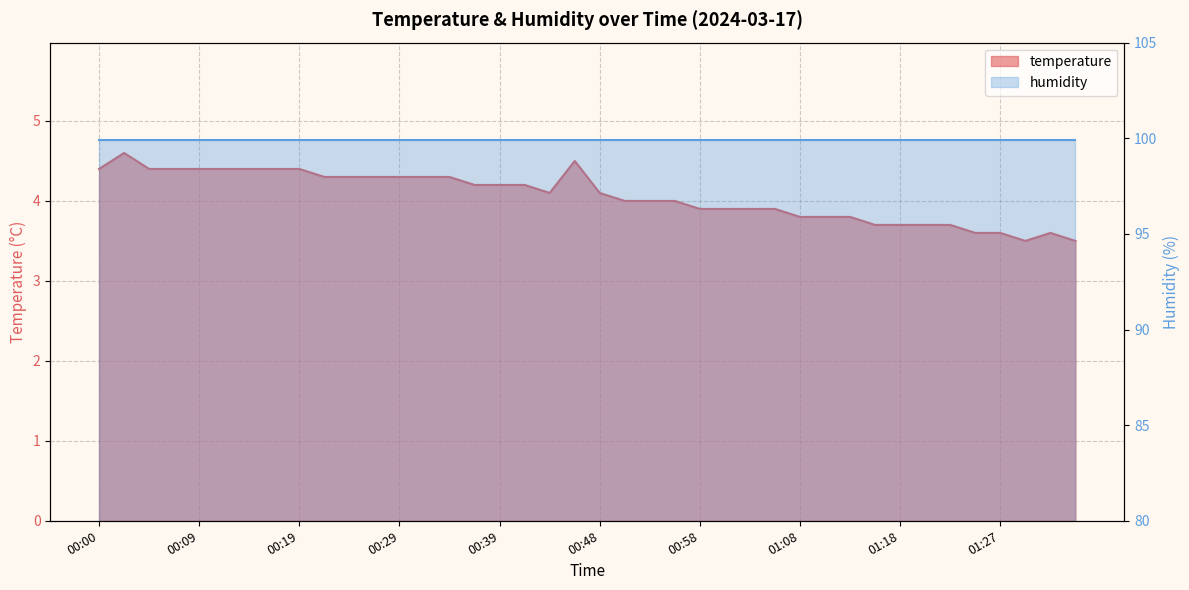

What is the change in value from 00:51 to 01:15?

-0.3